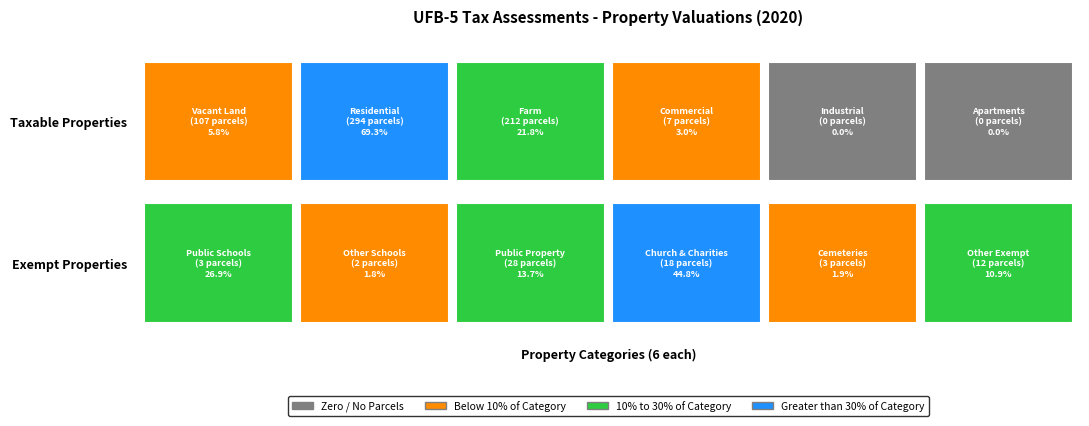

True or false: Vacant Land has a value of 4371000.0 at 1.

True